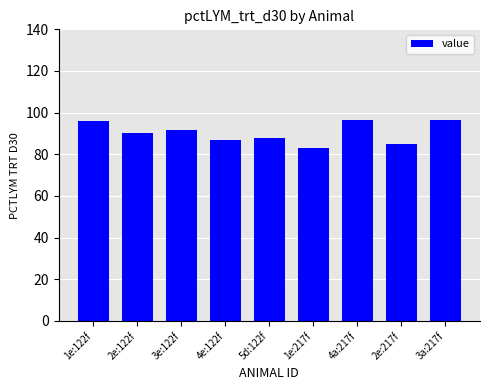

What is the change in value from 1e:122f to 2e:122f?

-5.8